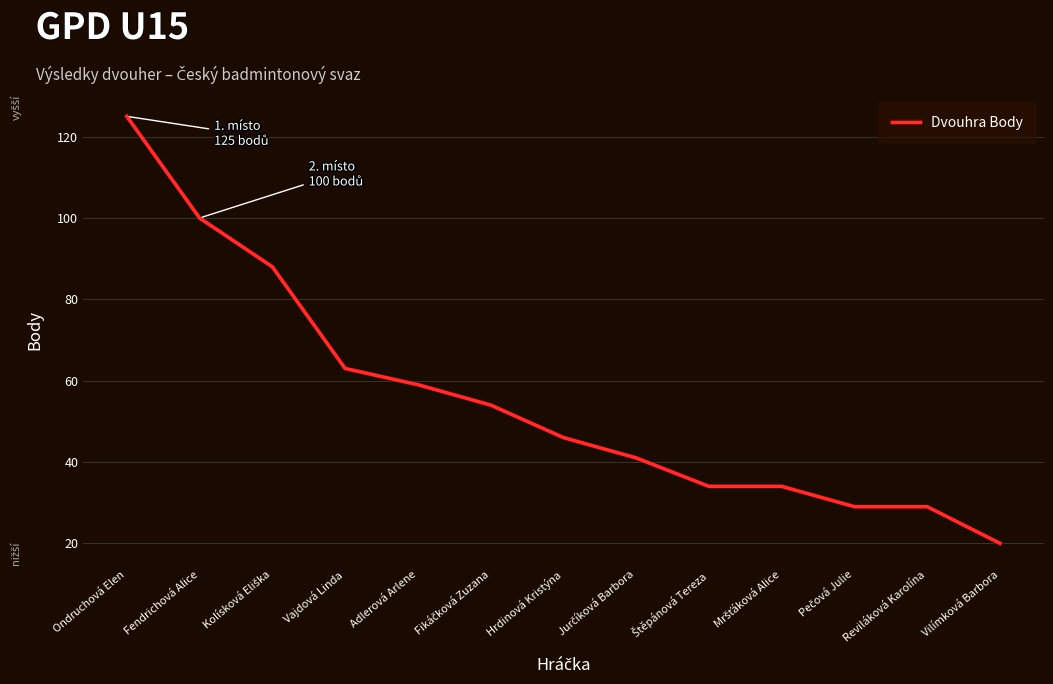

At which label is the value closest to 72?

Vajdová Linda